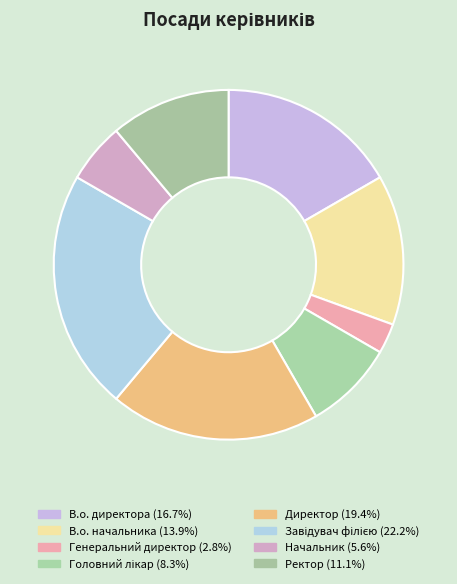

How many slices are in this pie chart?

8